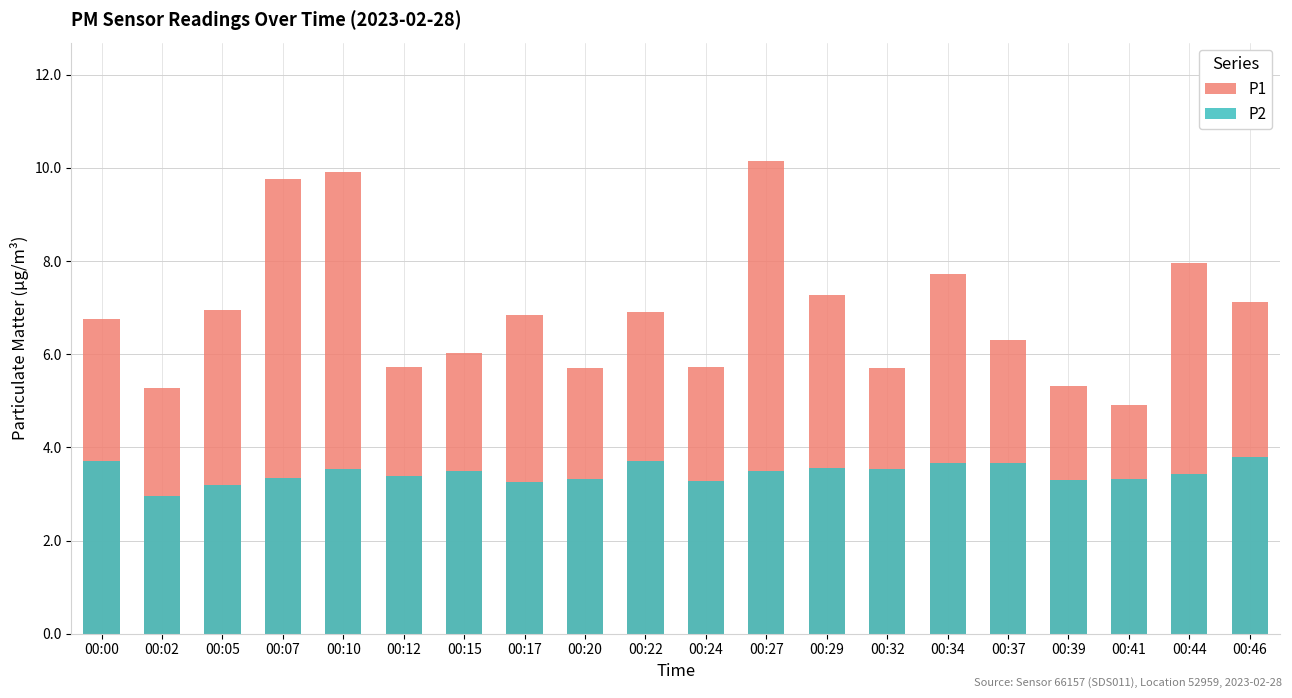

The P2 series shows 3.5 at 00:10. True or false?

True